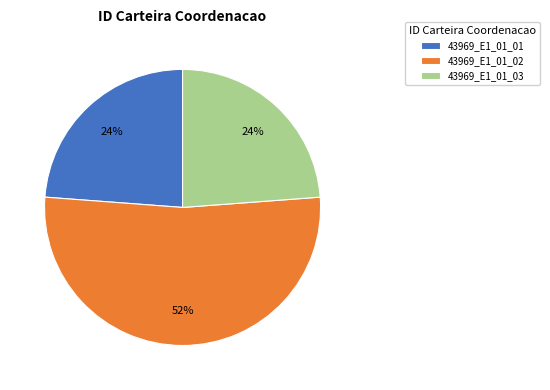

Which category has the biggest portion of the pie?

43969_E1_01_02